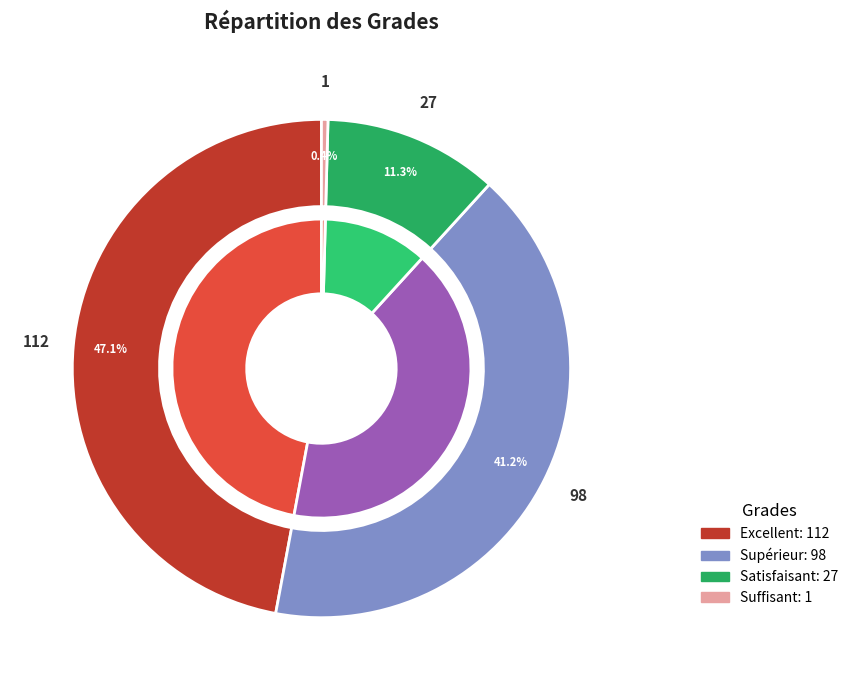

How many slices are in this pie chart?

5